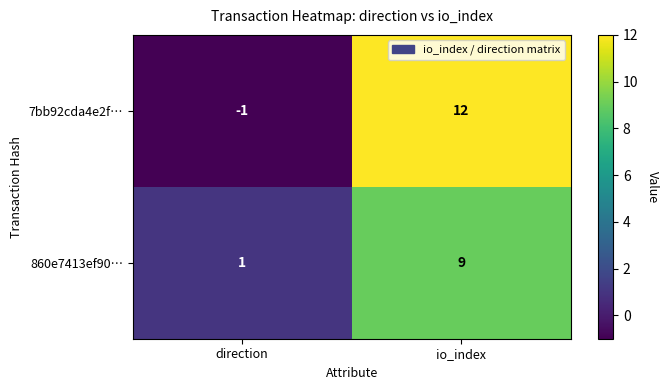

Read the 7bb92cda4e2f… value at io_index, to the nearest 5.

10